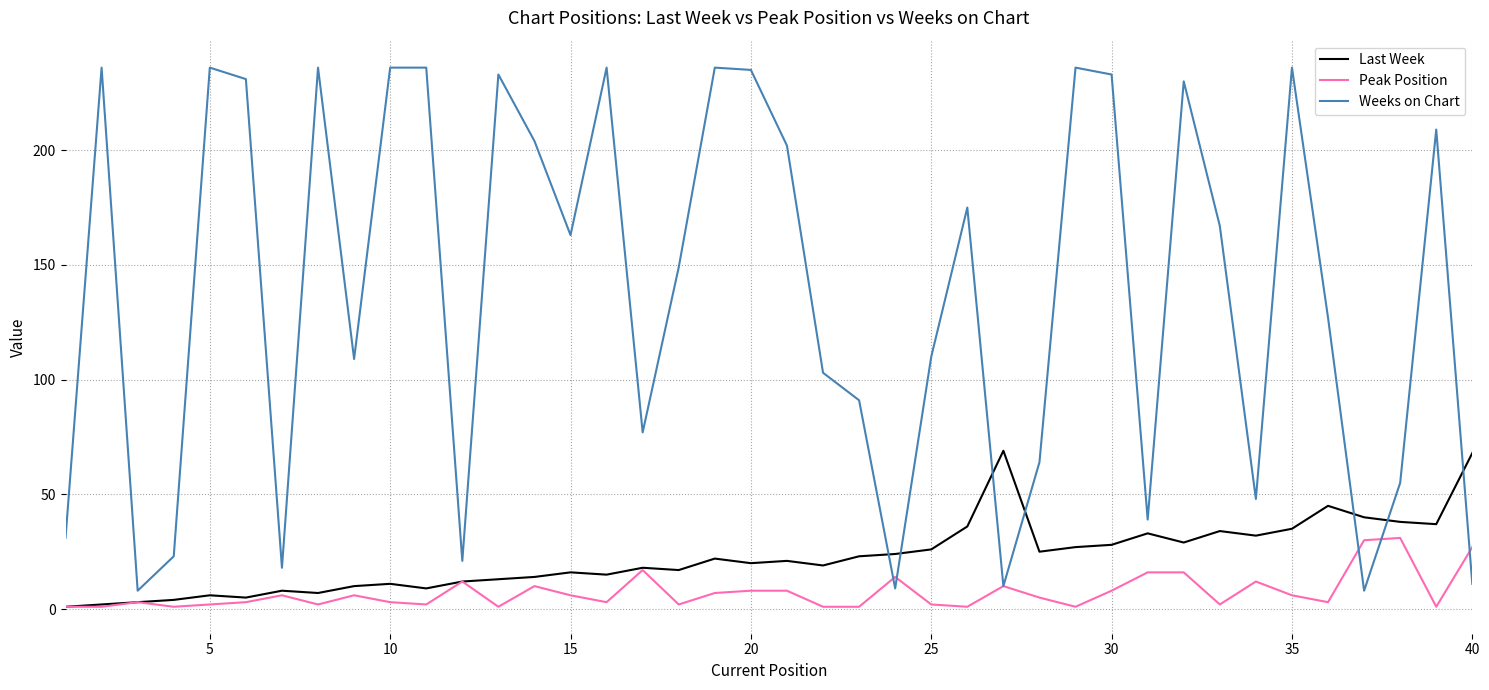

What is the highest value of the Last Week series?

69